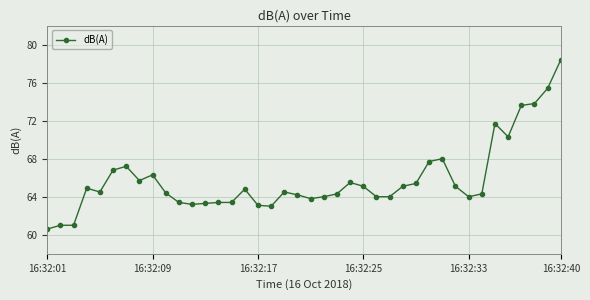

What is the greatest value displayed?

78.4